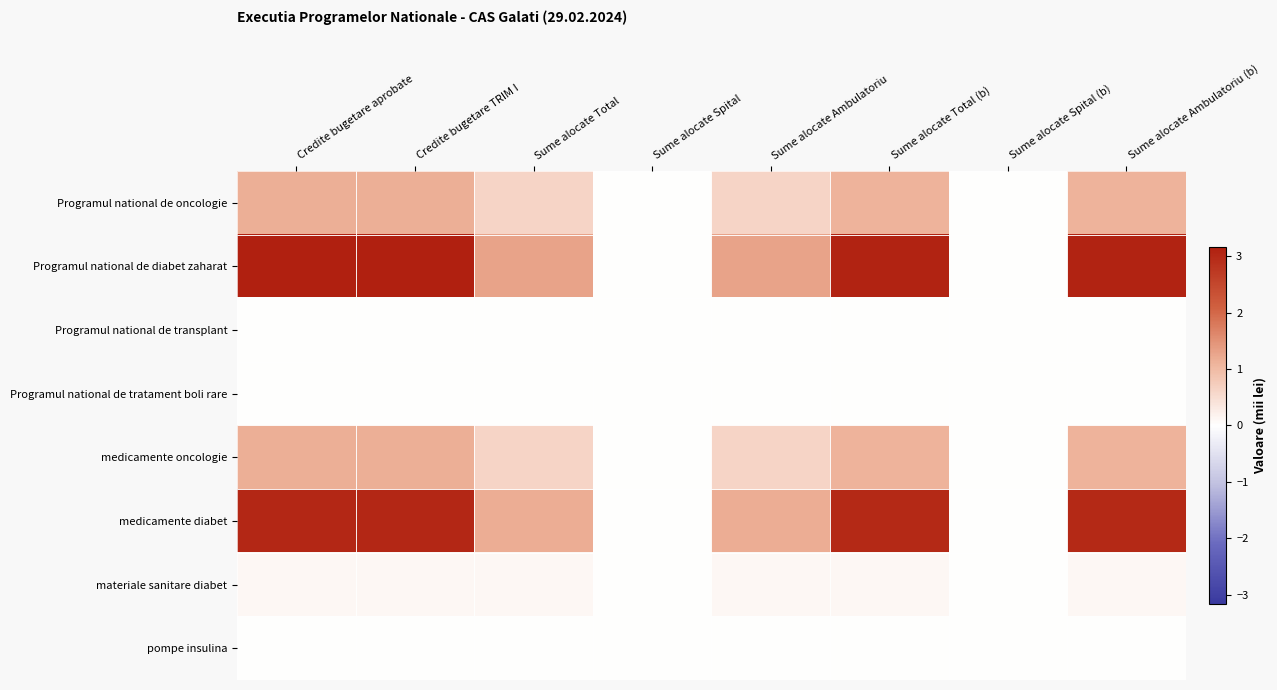

Reading left to right, what are all the values shown in this chart?

Programul national de oncologie: Credite bugetare aprobate=1.1	Credite bugetare TRIM I=1.1	Sume alocate Total=0.6	Sume alocate Spital=0.0	Sume alocate Ambulatoriu=0.6	Sume alocate Total (b)=1.1	Sume alocate Spital (b)=0.0	Sume alocate Ambulatoriu (b)=1.1
Programul national de diabet zaharat: Credite bugetare aprobate=3.2	Credite bugetare TRIM I=3.2	Sume alocate Total=1.3	Sume alocate Spital=0.0	Sume alocate Ambulatoriu=1.3	Sume alocate Total (b)=3.1	Sume alocate Spital (b)=0.0	Sume alocate Ambulatoriu (b)=3.1
Programul national de transplant: Credite bugetare aprobate=0.0	Credite bugetare TRIM I=0.0	Sume alocate Total=0.0	Sume alocate Spital=0.0	Sume alocate Ambulatoriu=0.0	Sume alocate Total (b)=0.0	Sume alocate Spital (b)=0.0	Sume alocate Ambulatoriu (b)=0.0
Programul national de tratament boli rare: Credite bugetare aprobate=0.0	Credite bugetare TRIM I=0.0	Sume alocate Total=0.0	Sume alocate Spital=0.0	Sume alocate Ambulatoriu=0.0	Sume alocate Total (b)=0.0	Sume alocate Spital (b)=0.0	Sume alocate Ambulatoriu (b)=0.0
medicamente oncologie: Credite bugetare aprobate=1.1	Credite bugetare TRIM I=1.1	Sume alocate Total=0.6	Sume alocate Spital=0.0	Sume alocate Ambulatoriu=0.6	Sume alocate Total (b)=1.1	Sume alocate Spital (b)=0.0	Sume alocate Ambulatoriu (b)=1.1
medicamente diabet: Credite bugetare aprobate=3.0	Credite bugetare TRIM I=3.0	Sume alocate Total=1.2	Sume alocate Spital=0.0	Sume alocate Ambulatoriu=1.2	Sume alocate Total (b)=3.0	Sume alocate Spital (b)=0.0	Sume alocate Ambulatoriu (b)=3.0
materiale sanitare diabet: Credite bugetare aprobate=0.1	Credite bugetare TRIM I=0.1	Sume alocate Total=0.1	Sume alocate Spital=0.0	Sume alocate Ambulatoriu=0.1	Sume alocate Total (b)=0.1	Sume alocate Spital (b)=0.0	Sume alocate Ambulatoriu (b)=0.1
pompe insulina: Credite bugetare aprobate=0.0	Credite bugetare TRIM I=0.0	Sume alocate Total=0.0	Sume alocate Spital=0.0	Sume alocate Ambulatoriu=0.0	Sume alocate Total (b)=0.0	Sume alocate Spital (b)=0.0	Sume alocate Ambulatoriu (b)=0.0